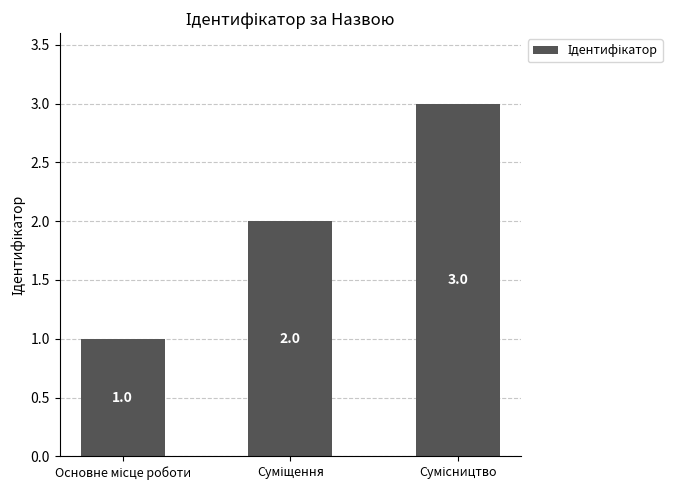

What is the value of the 2nd bar from the left?

2